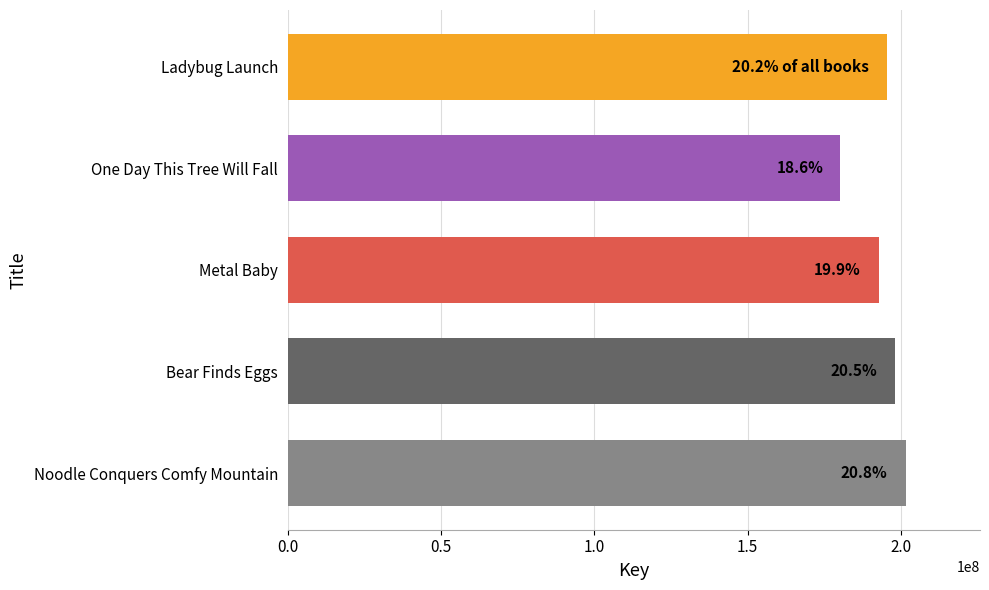

How many bars are there in total?

5